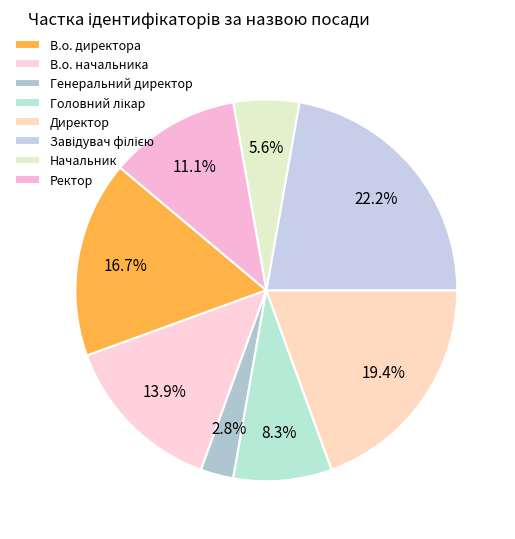

How many slices are in this pie chart?

8